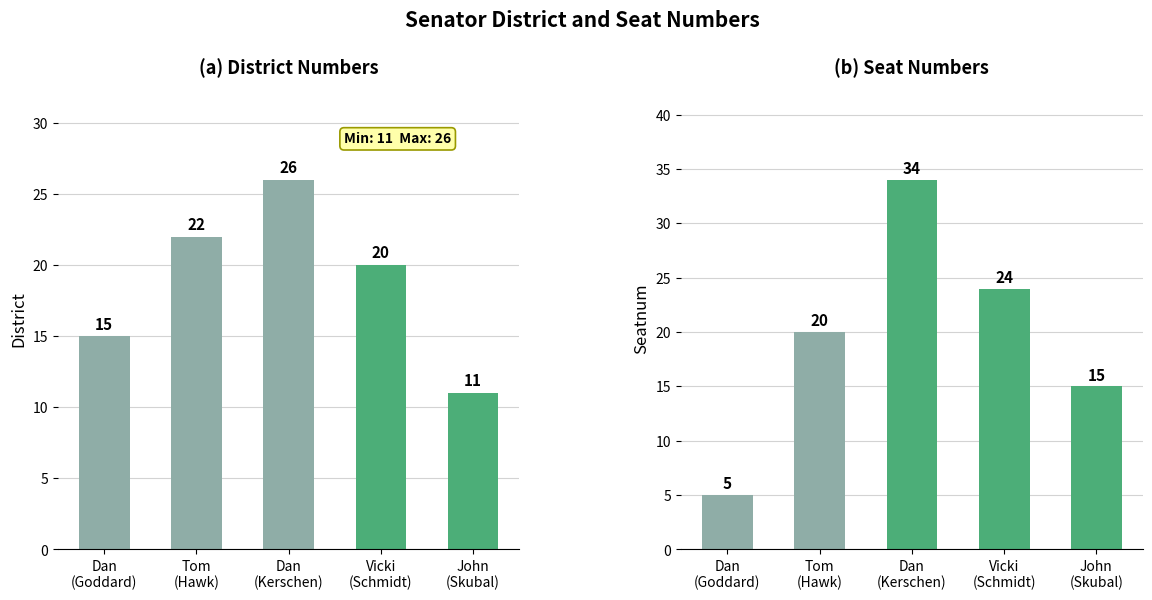

Reading left to right, transcribe all the data shown in this chart.

District: 15	22	26	20	11
Seatnum: 5	20	34	24	15